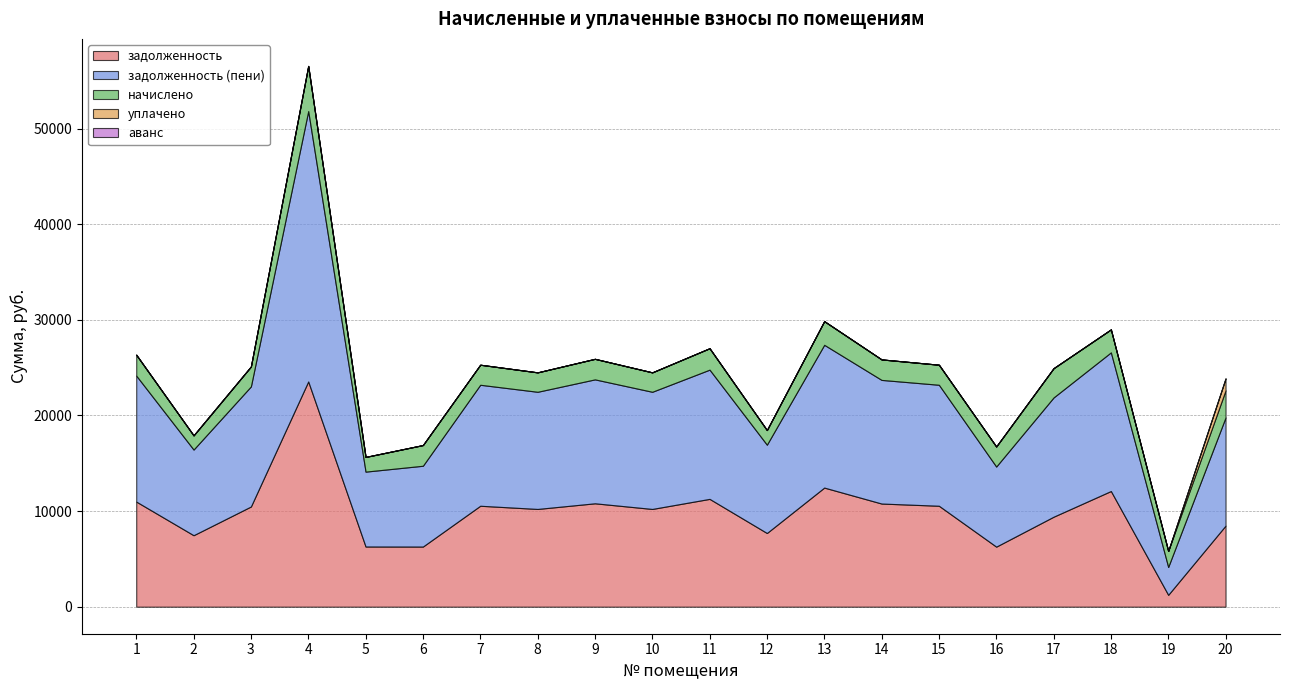

Which category has the lowest value across all series?

1